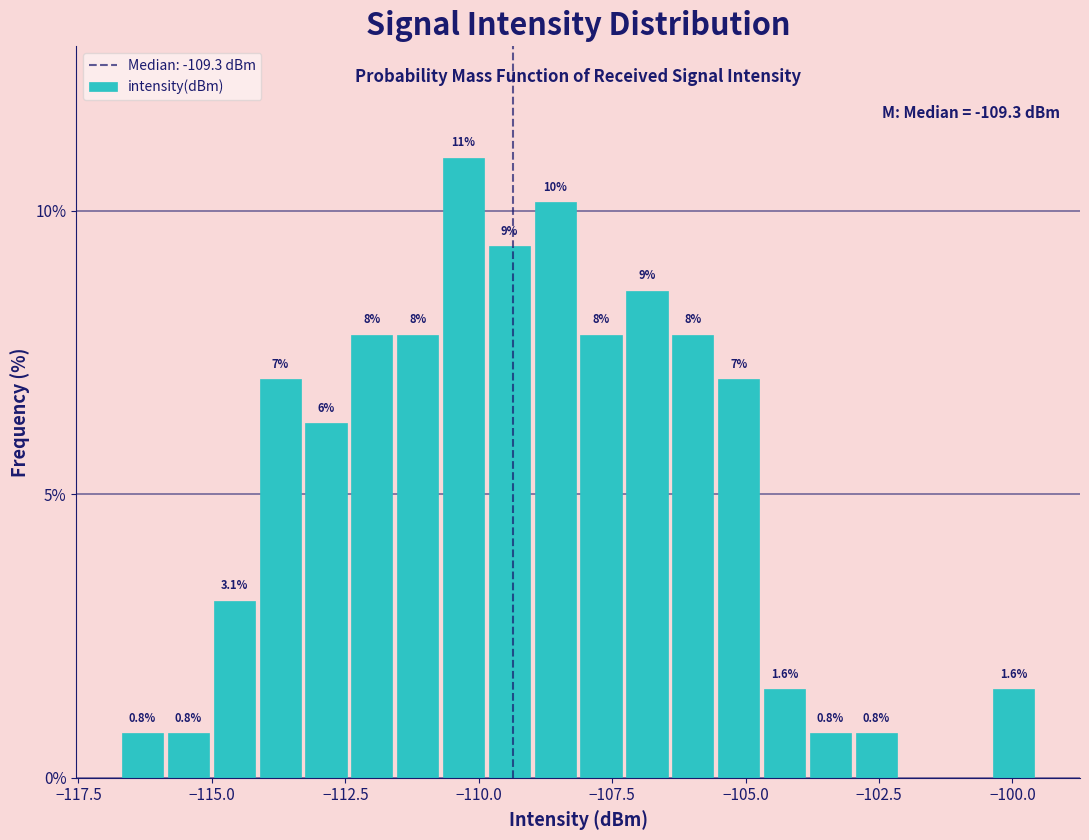

Read against the x-axis, roughly where is the centre of the tallest bar?

-110.5